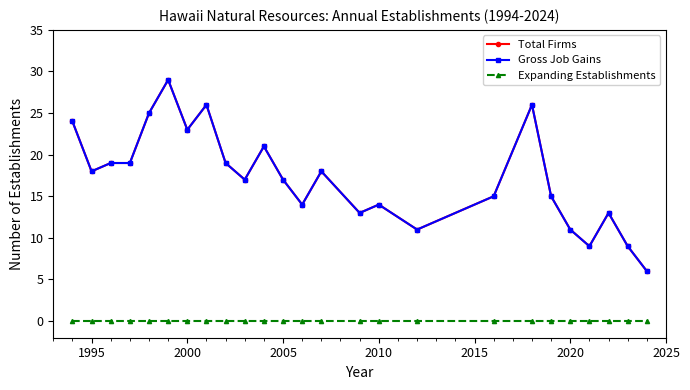

What is the difference between the maximum and minimum values in the Gross Job Gains series?

23